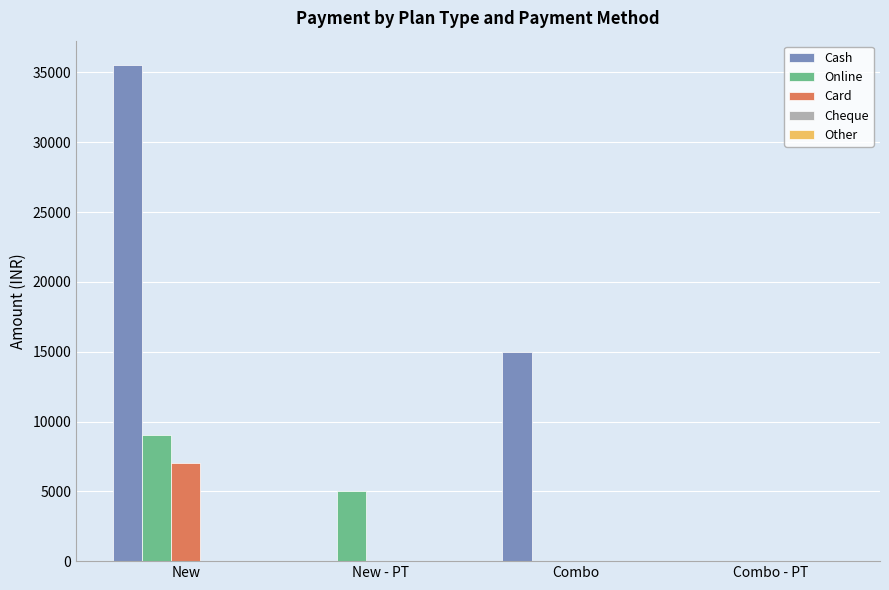

The Card series shows -3058 at Combo. True or false?

False